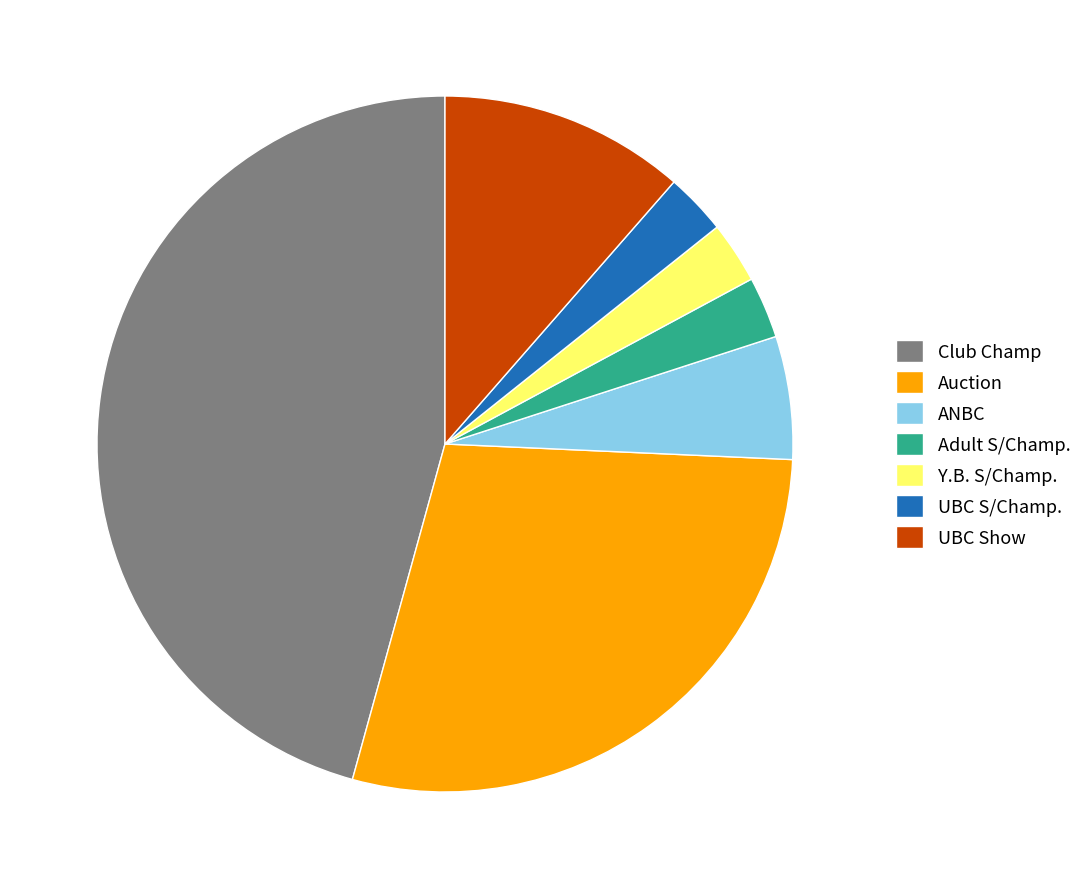

Which category has the biggest portion of the pie?

Club Champ